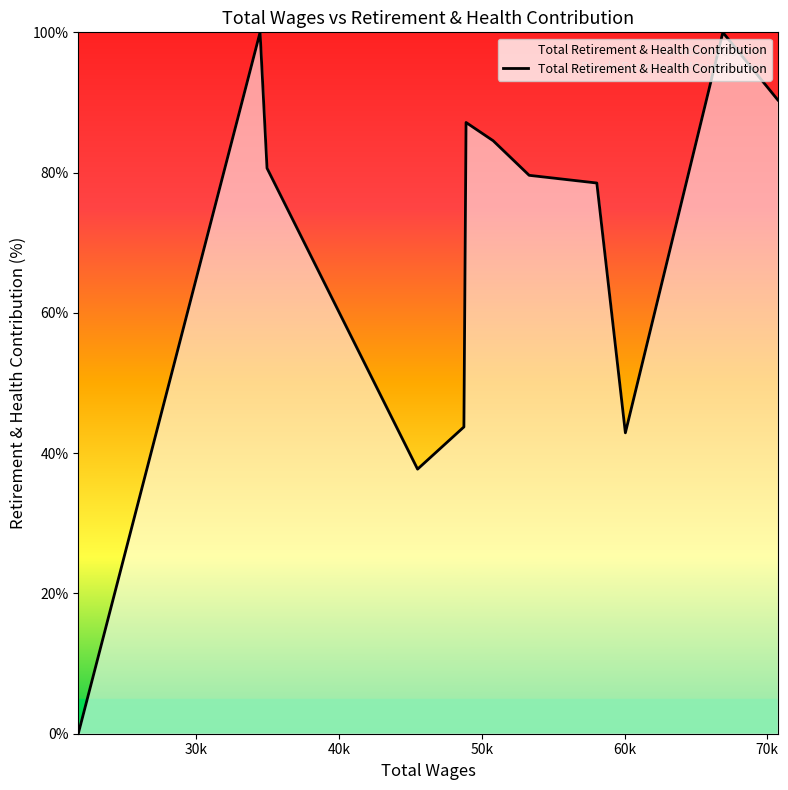

What is the difference between the maximum and minimum values?

100.0